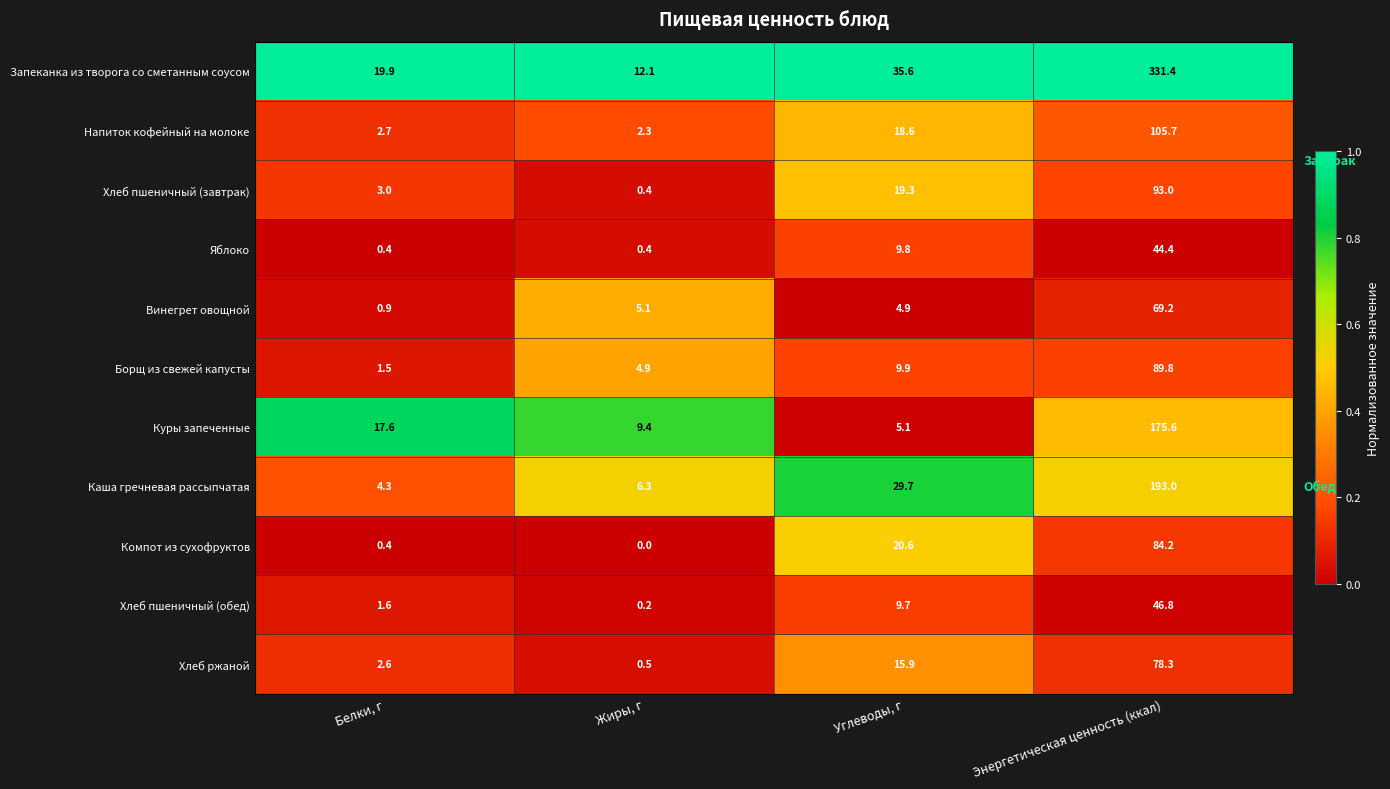

Where is Хлеб ржаной nearest to the value 0?

Жиры, г